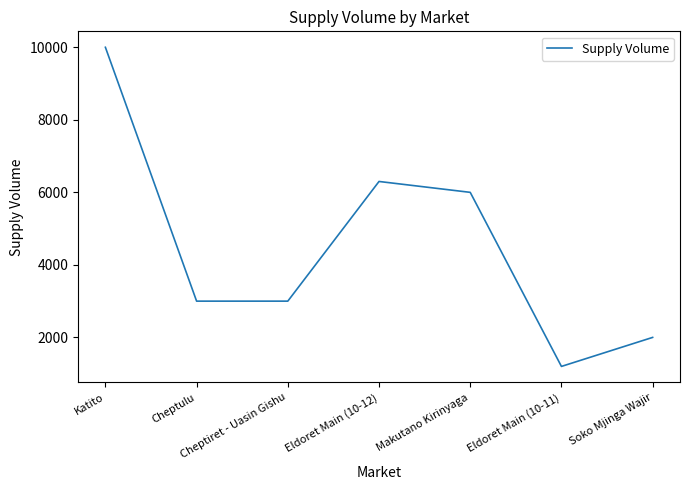

Which category has the lowest value across all series?

Eldoret Main (10-11)